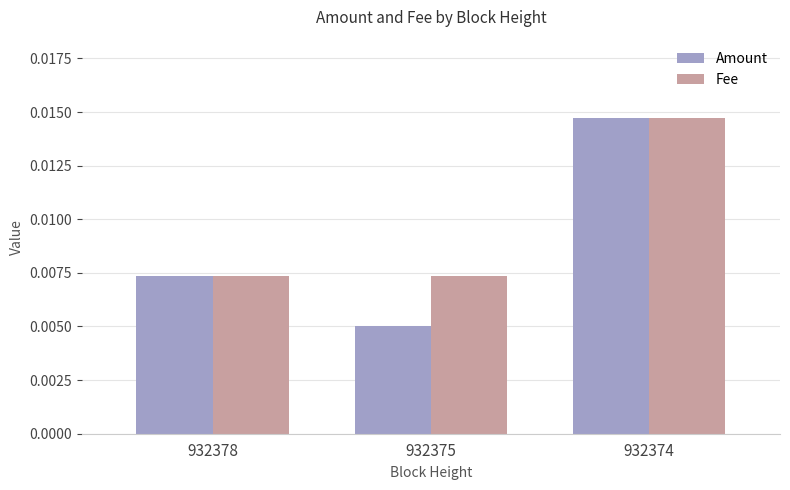

Where is Amount nearest to the value 0?

932375